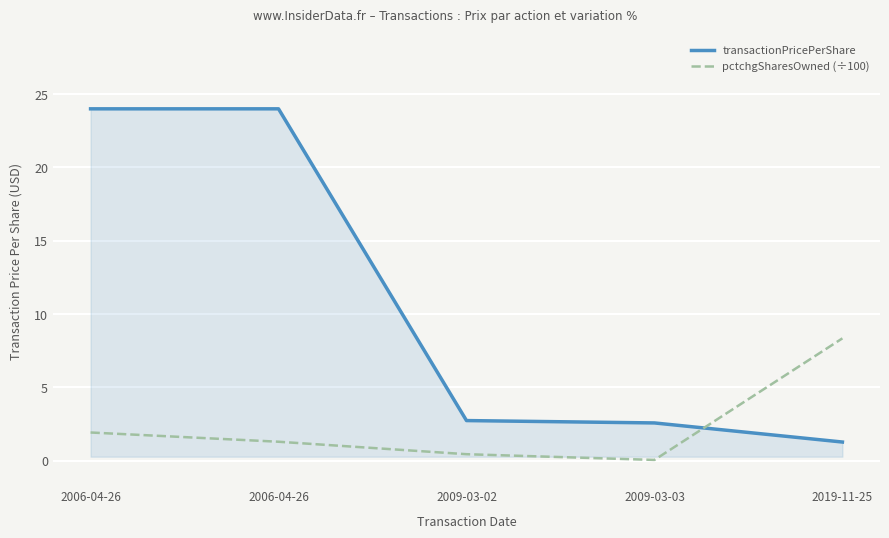

How many lines are shown in the chart?

2